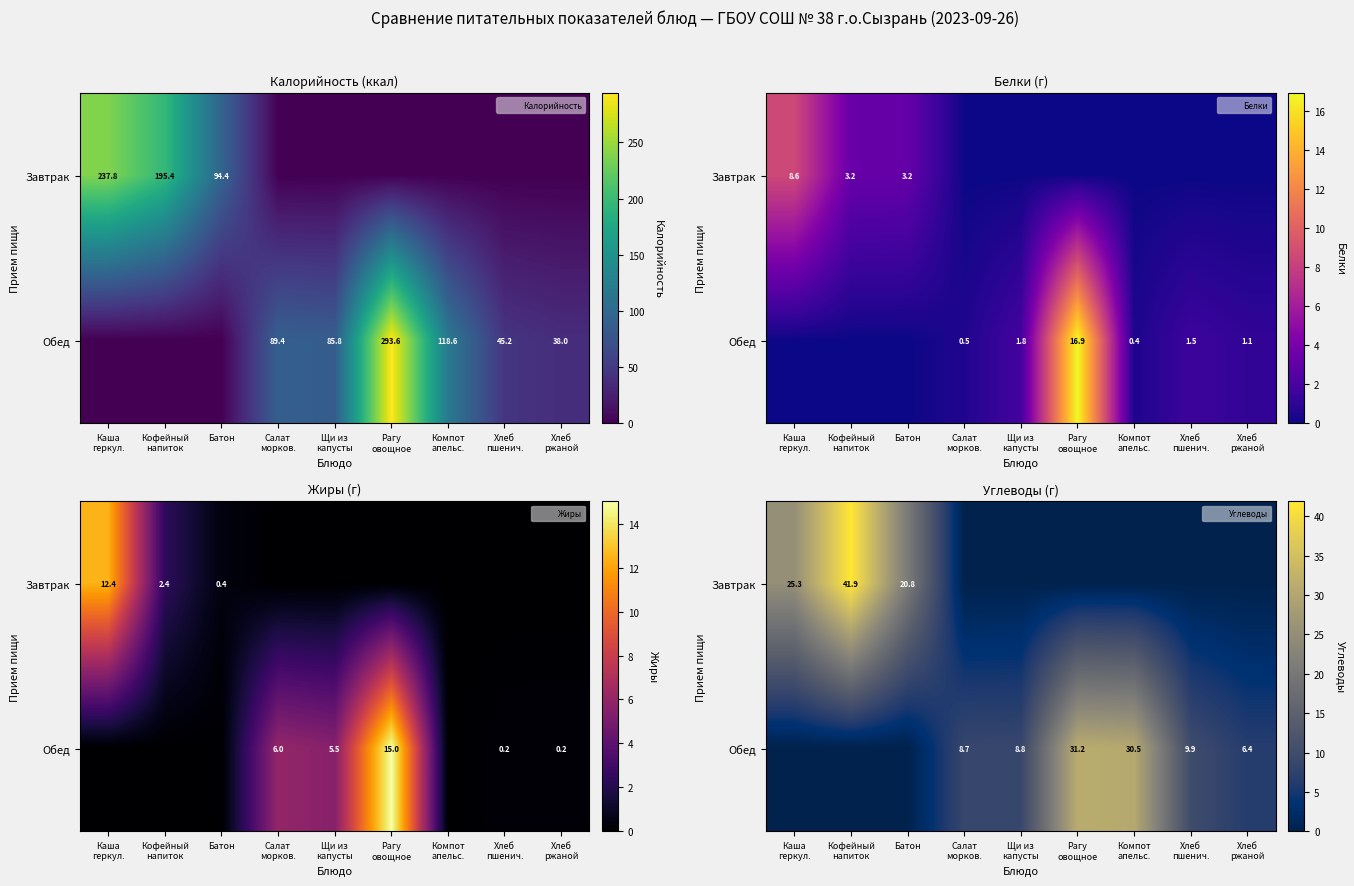

What is the maximum value for Обед?

31.2